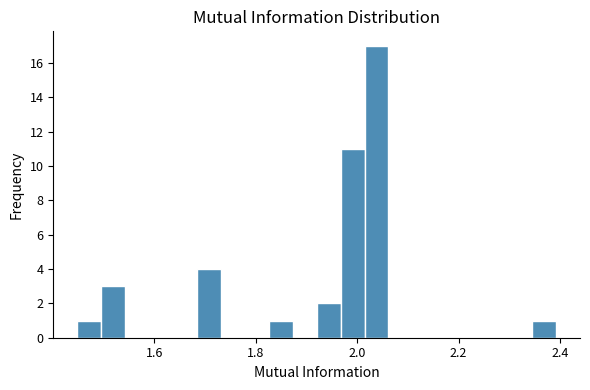

Around what value on the x-axis is the tallest bar? Give the approximate position of its centre, as read against the axis.

2.04